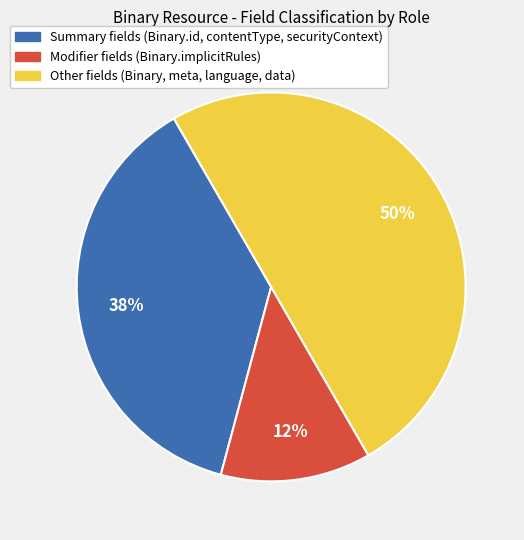

To the nearest percent, what is the average slice percentage?

33%